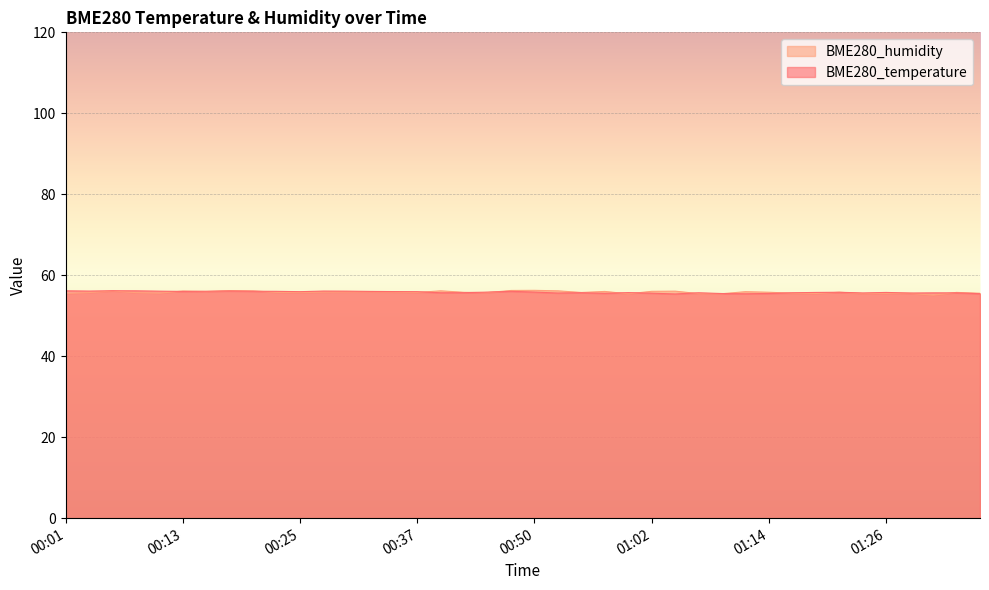

What is the spread (max minus min) of values at 01:07?

0.2